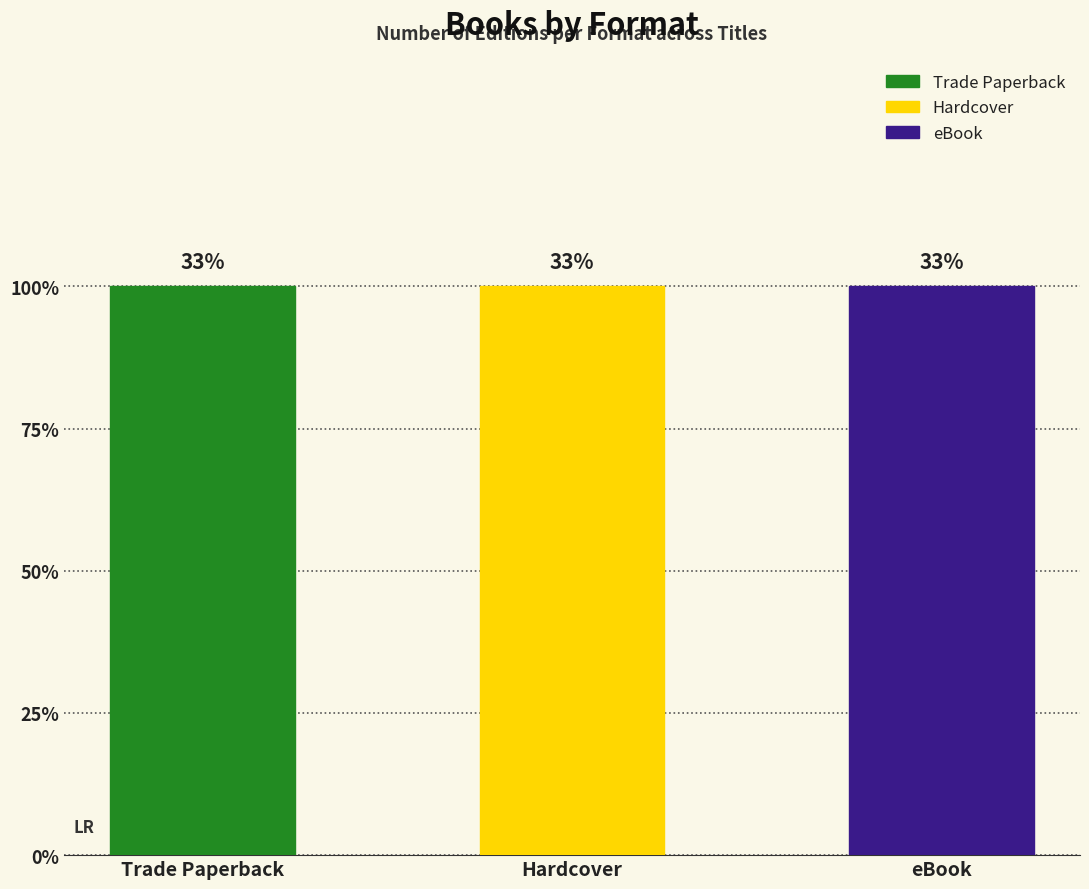

How many data points in Hardcover are less than 75018440?

1